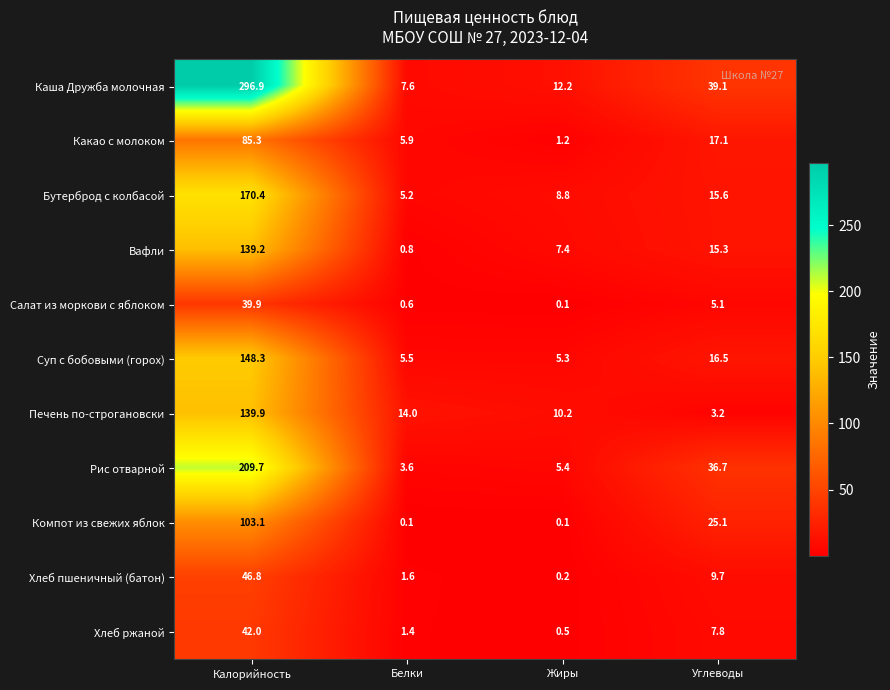

At which label does Бутерброд с колбасой first exceed 15?

Калорийность